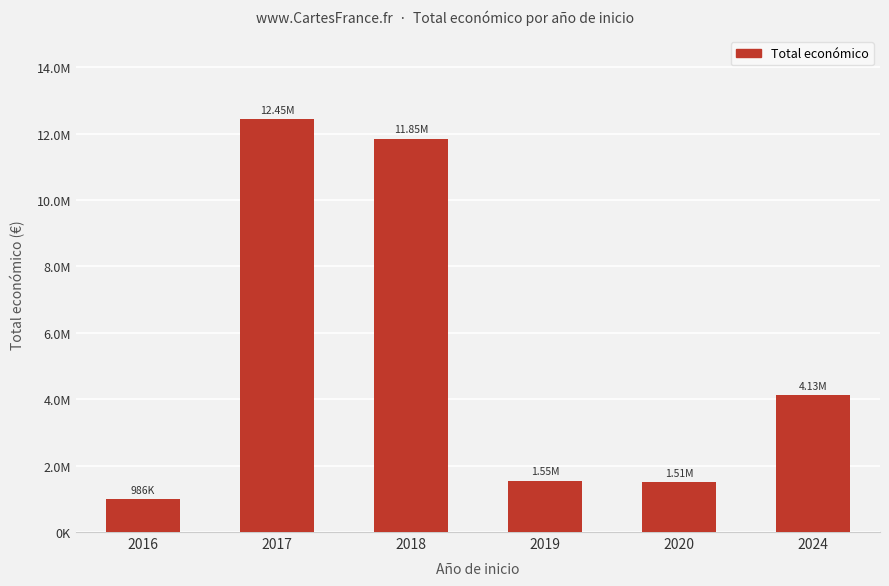

At which label does the data first exceed 4126122?

2017